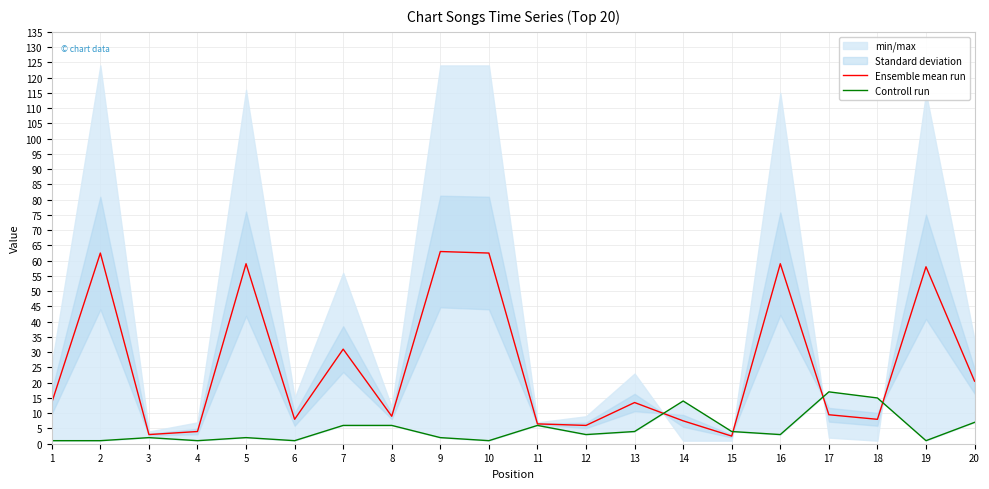

Reading left to right, what are all the values shown in this chart?

Ensemble mean run: 13.5	62.5	3.0	4.0	59.0	8.0	31.0	9.0	63.0	62.5	6.5	6.0	13.5	7.5	2.5	59.0	9.5	8.0	58.0	20.5
Controll run: 1.0	1.0	2.0	1.0	2.0	1.0	6.0	6.0	2.0	1.0	6.0	3.0	4.0	14.0	4.0	3.0	17.0	15.0	1.0	7.0